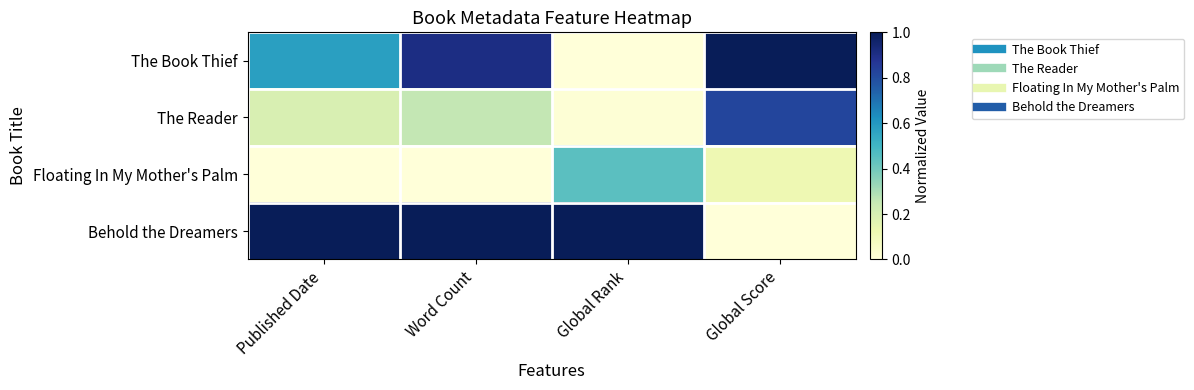

Which label corresponds to the largest value in the chart?

Global Score